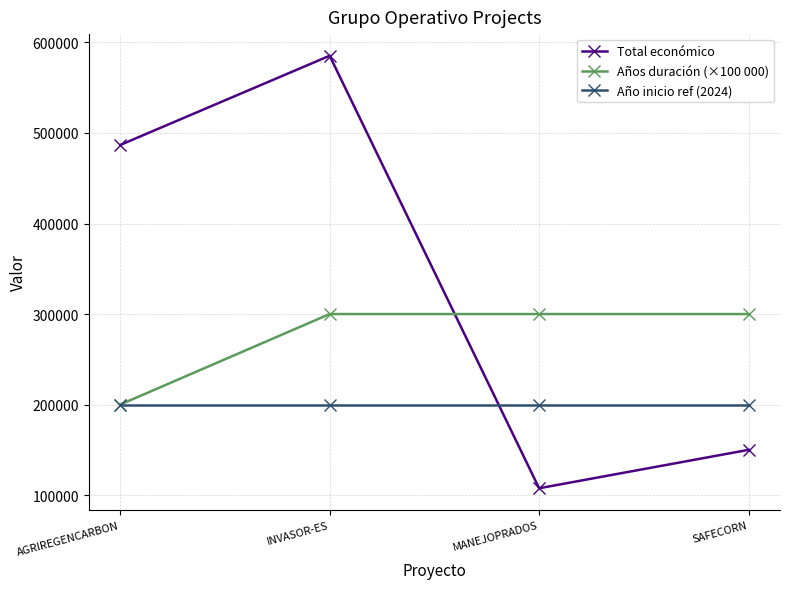

What is the sum of all Año inicio ref (2024) values?

800000